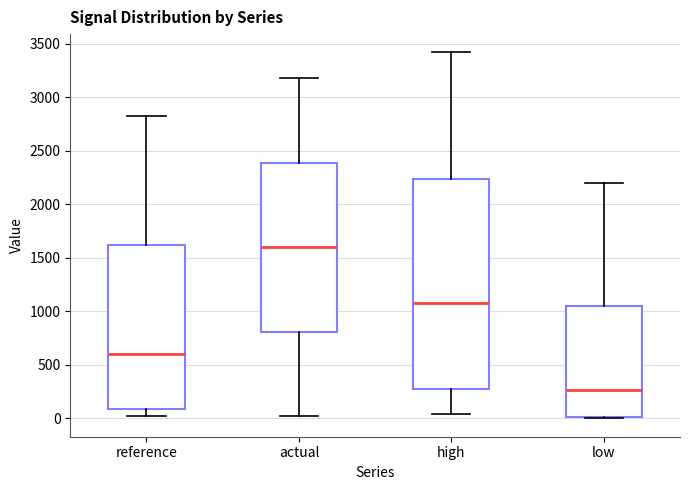

Comparing the boxes themselves (not the whiskers), which one is the tallest?

high